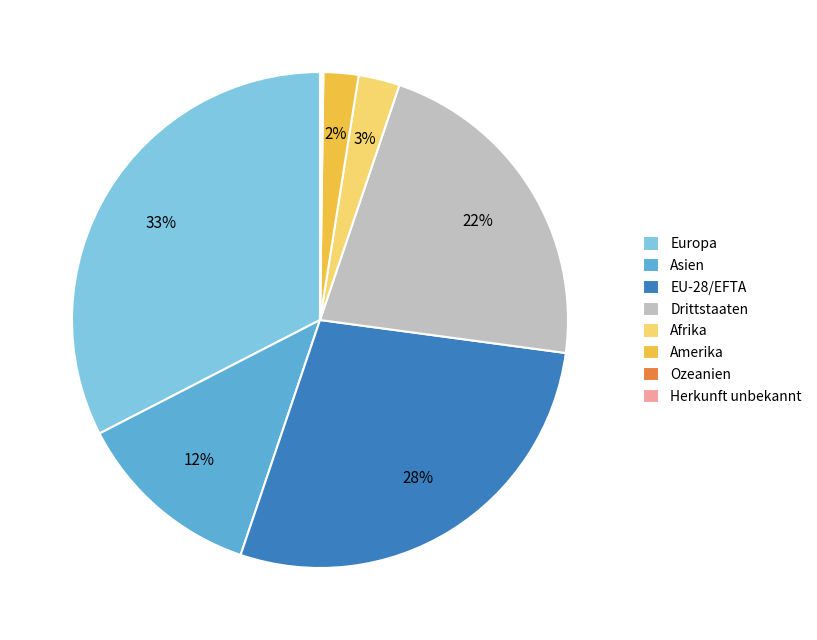

Does Amerika represent more than half of the total?

No